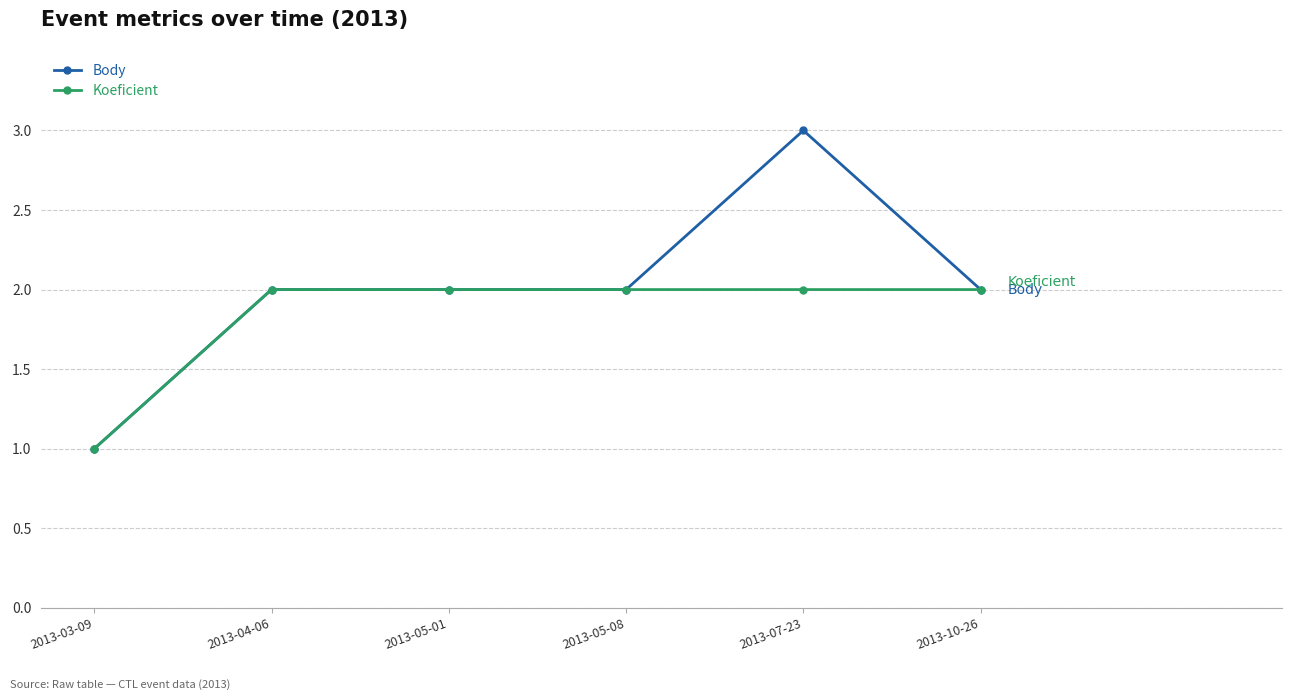

Does the chart have visible grid lines?

Yes